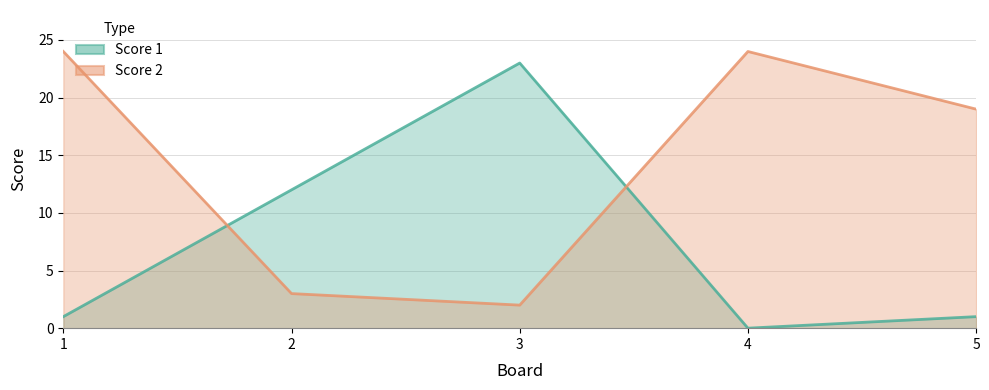

What is the difference between the maximum and second lowest values in the Score 2 series?

21